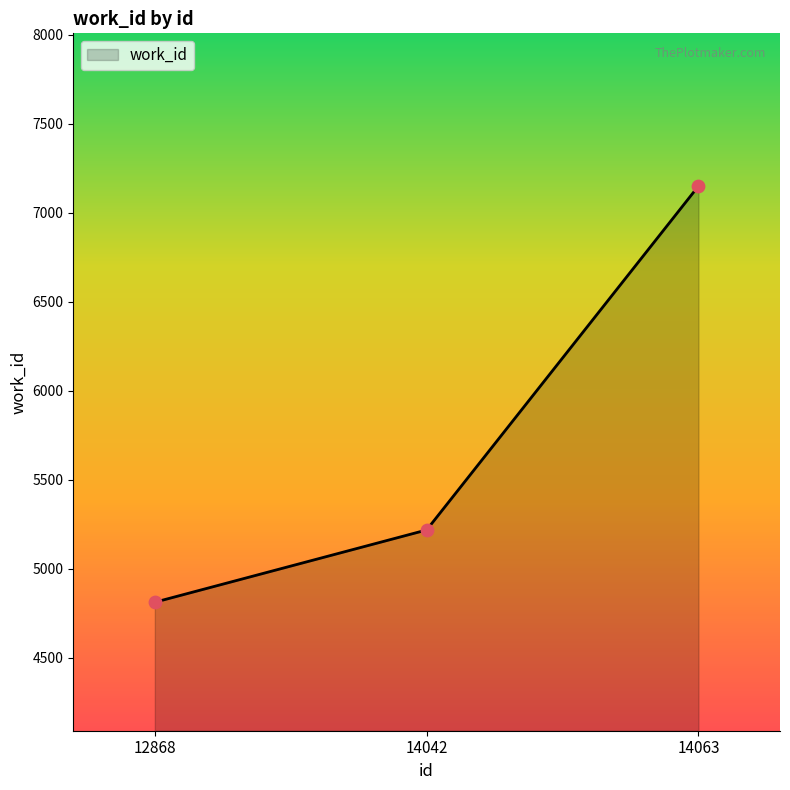

Between 14042 and 12868, which is larger?

14042